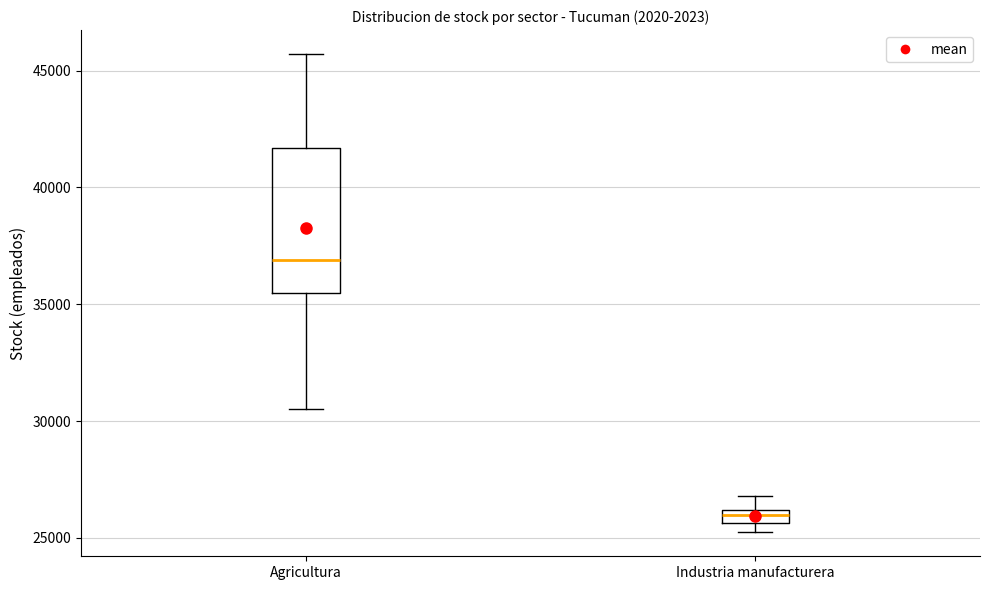

Which box has the lowest median line?

Industria manufacturera